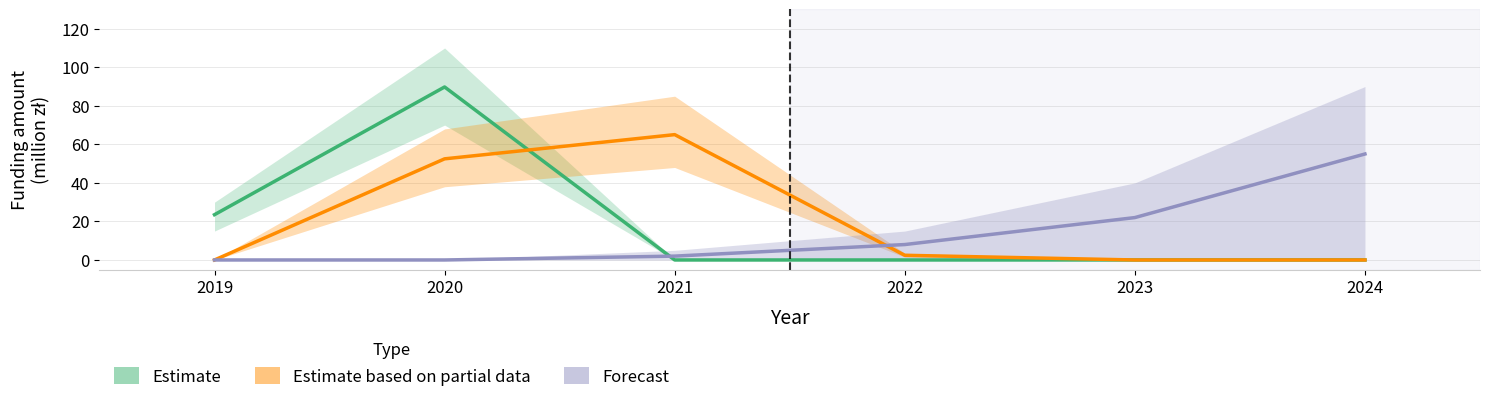

What is the greatest value displayed?

89.8